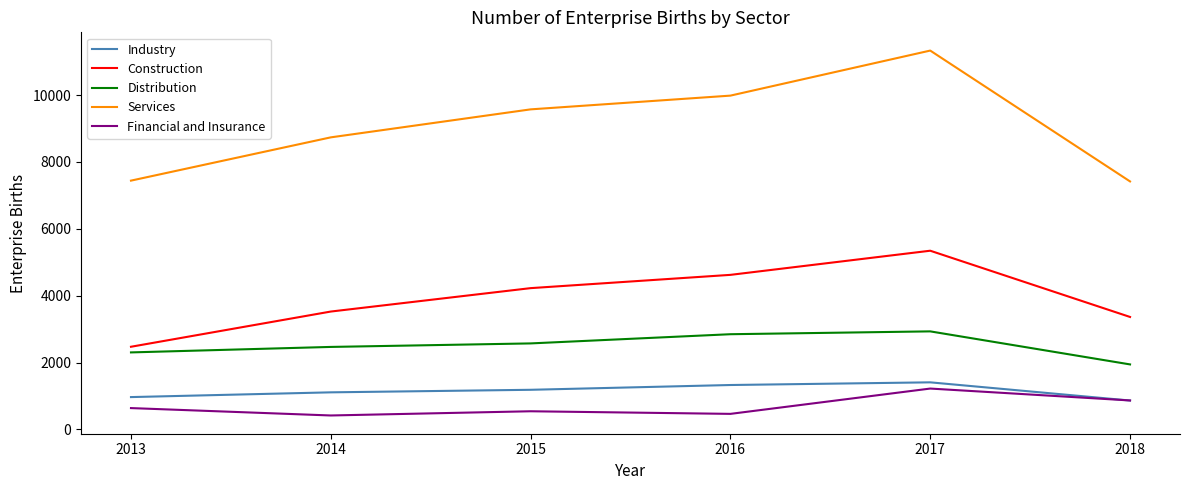

Which series changed the most between 2013 and 2014?

Services